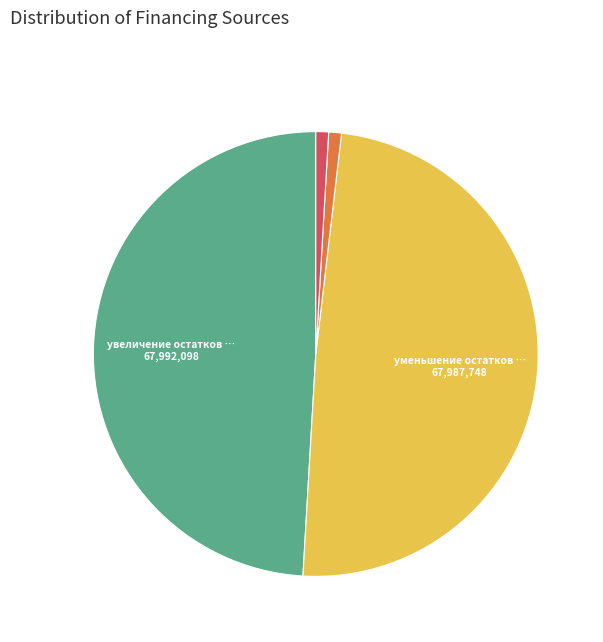

Is there any slice that represents more than half of the pie?

No